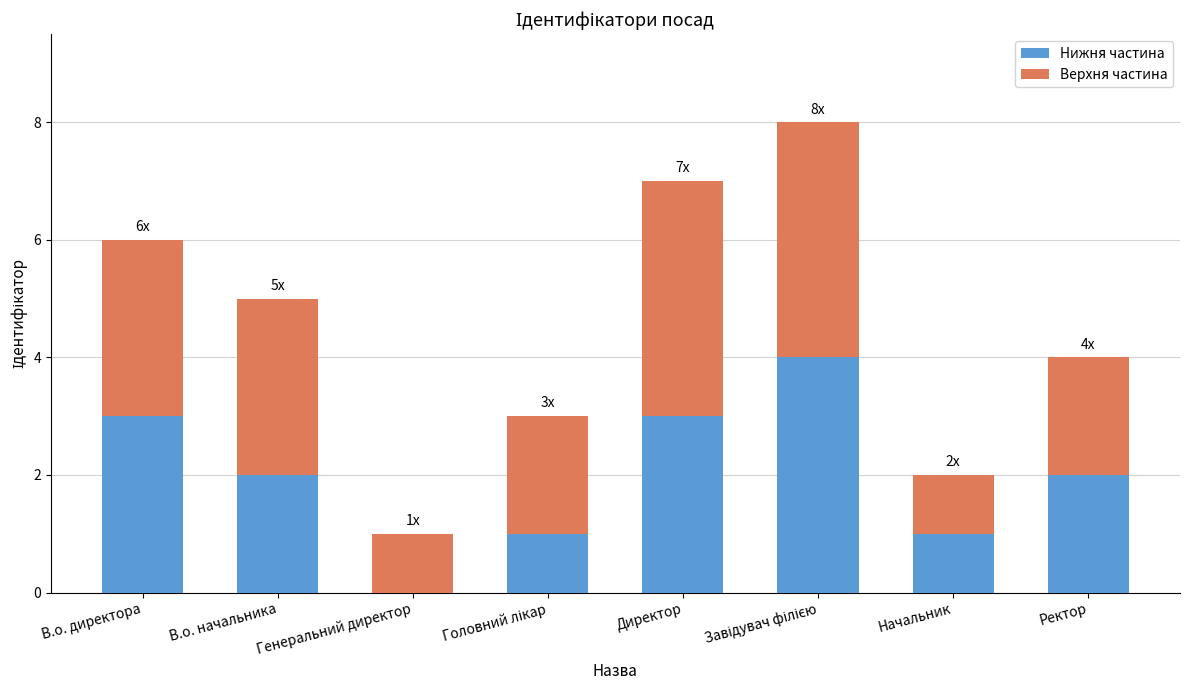

Is it true that Нижня частина equals 2 at Ректор?

True